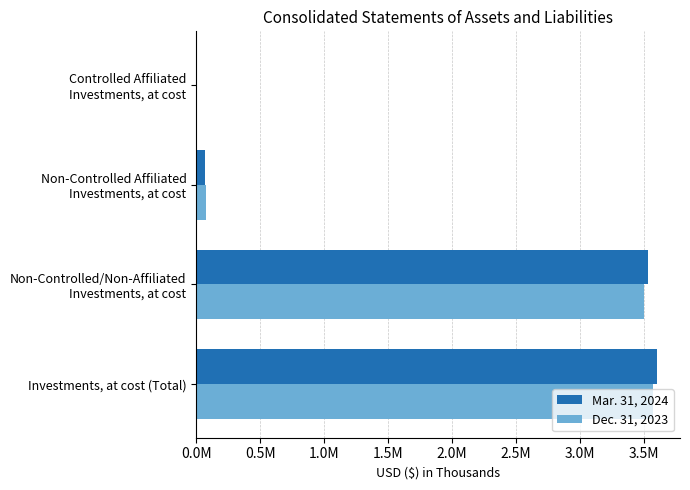

What are all the series names shown in the legend?

Mar. 31, 2024, Dec. 31, 2023